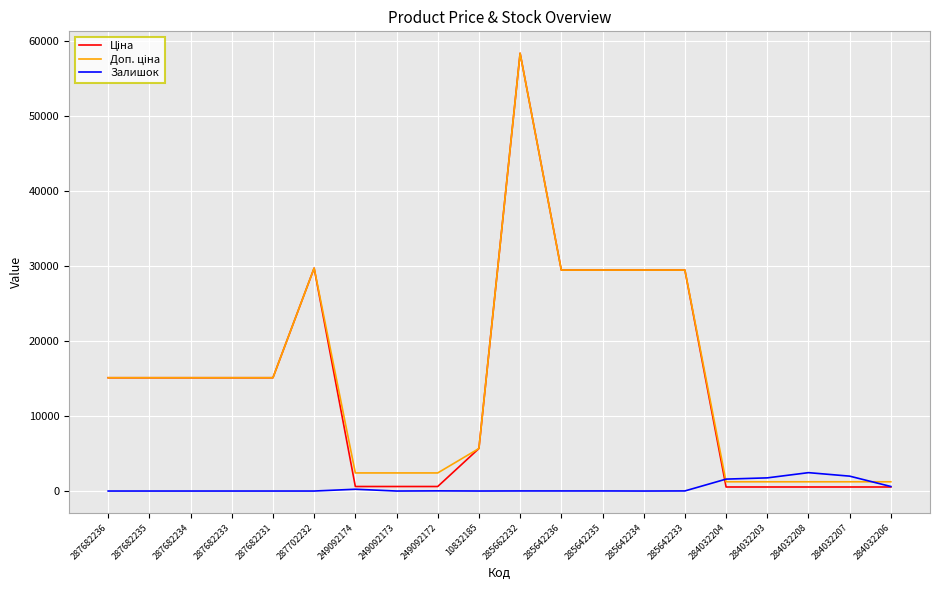

What is the maximum value shown in the chart?

58426.5